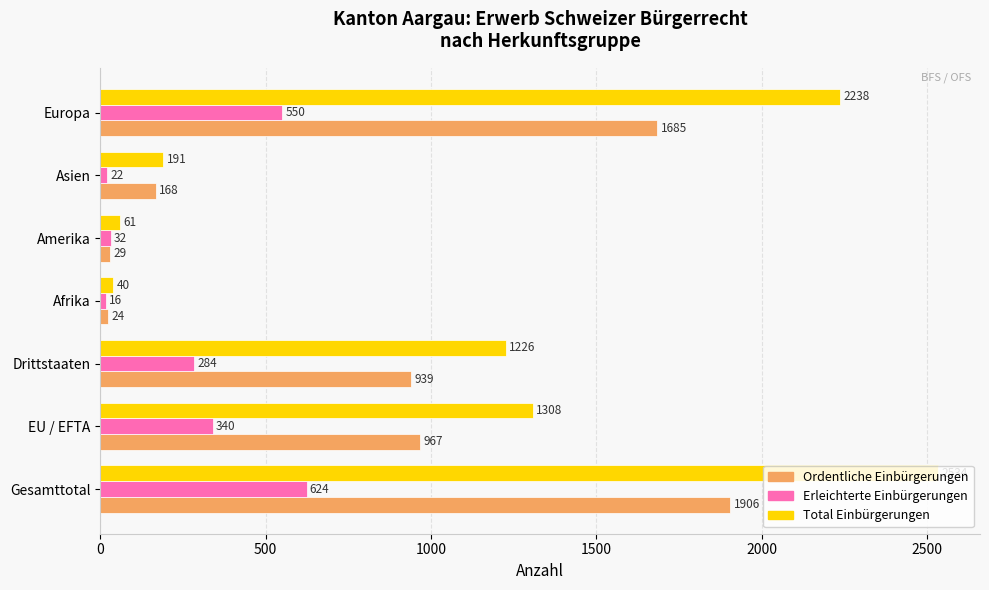

The Total Einbürgerungen series shows 1667 at Drittstaaten. True or false?

False